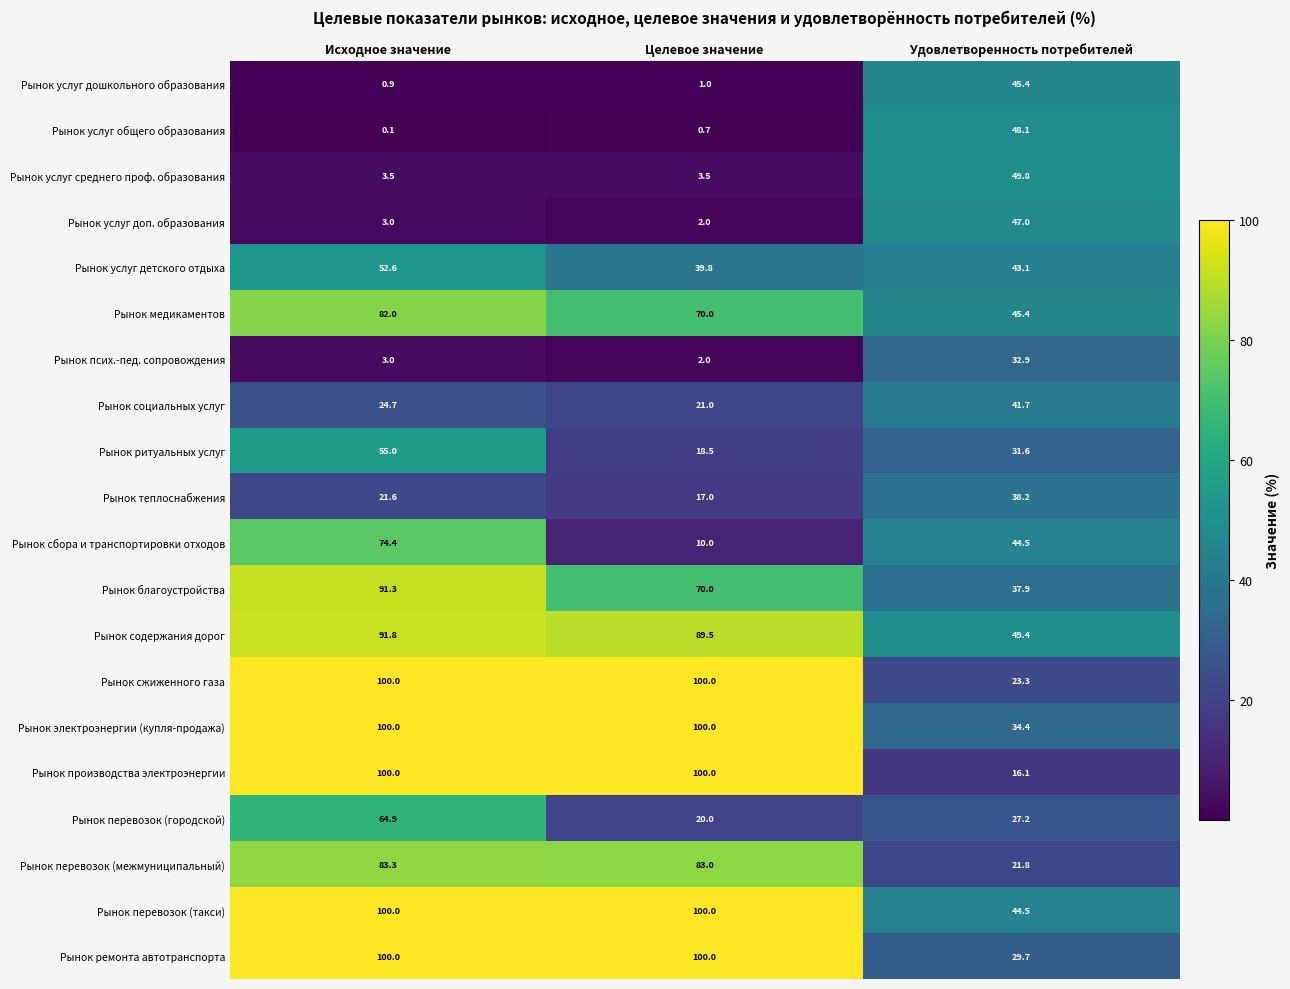

True or false: Рынок услуг доп. образования has a value of 2.9 at Целевое значение.

False